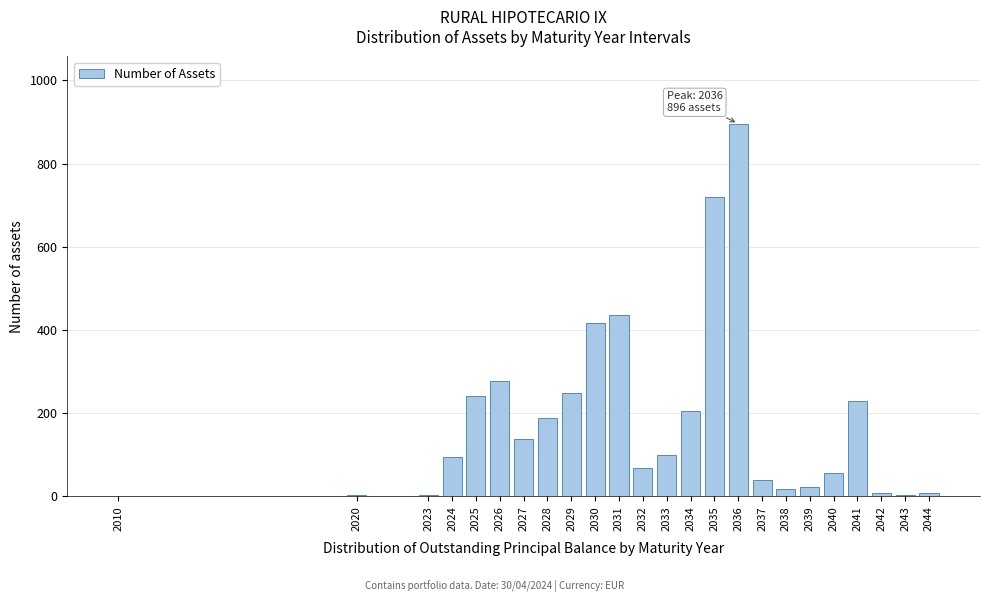

Which has a higher value, 2029 or 2030?

2030